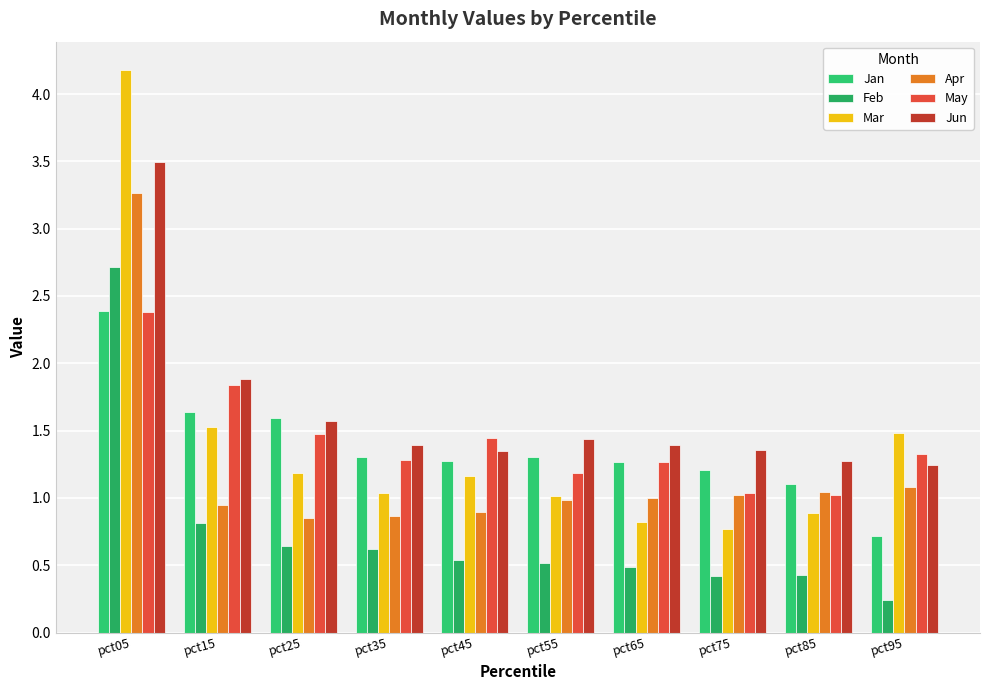

What value does the Feb series have at pct35?

0.6